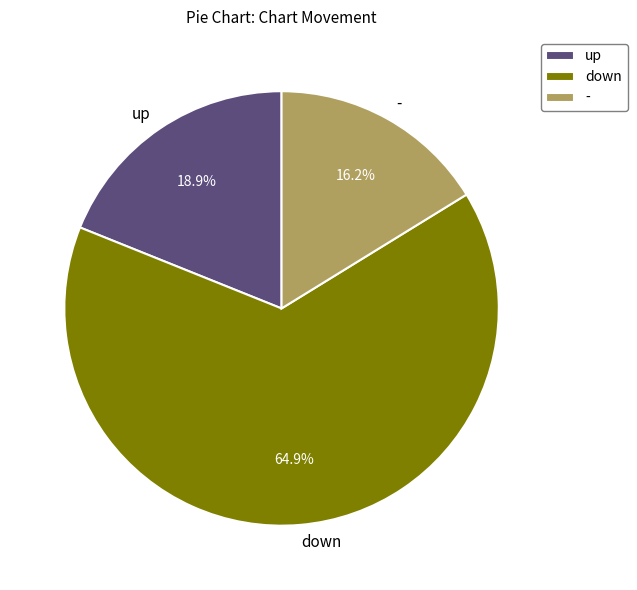

To the nearest percent, what percentage of the pie is -?

16%